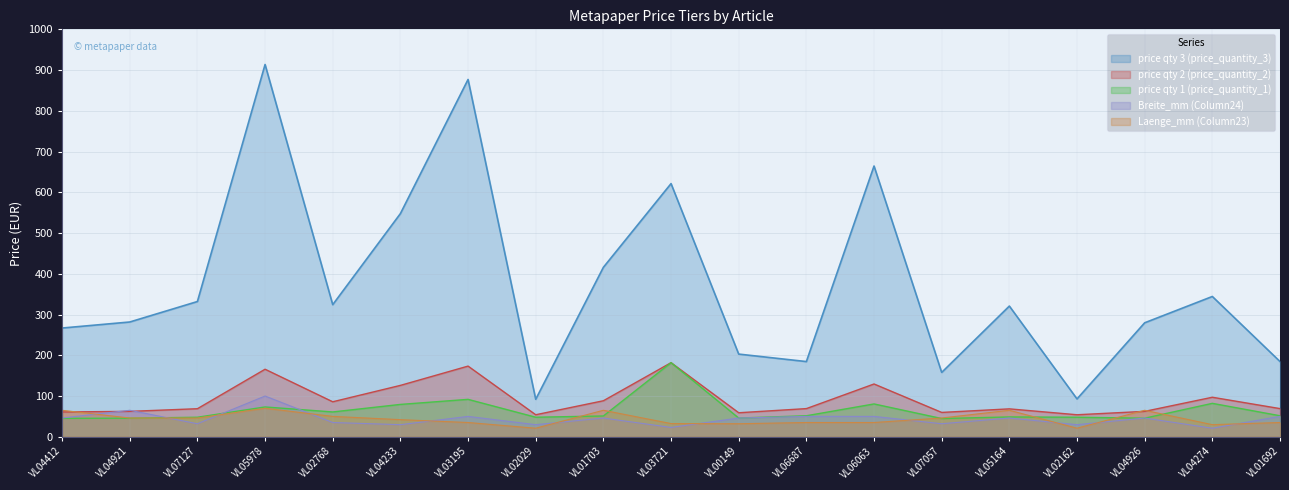

What is the label of the 4th point from the right?

VL02162